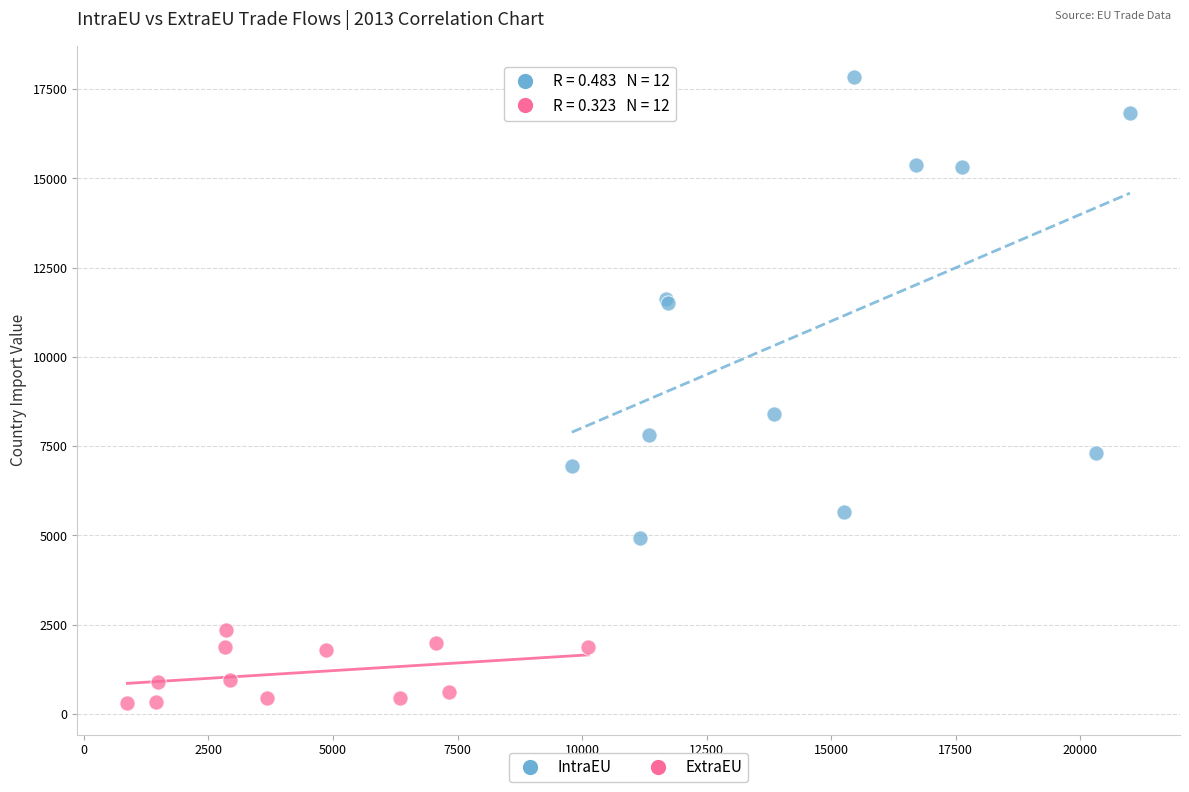

Which series reaches the minimum Y coordinate?

ExtraEU